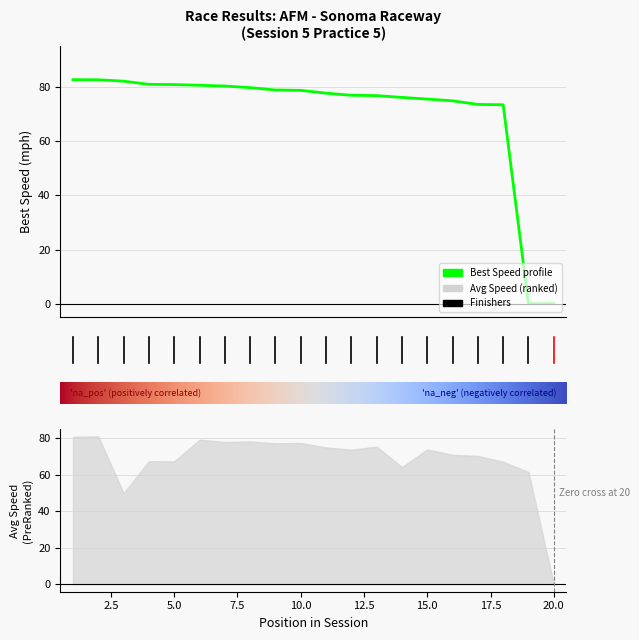

How many lines are shown in the chart?

1